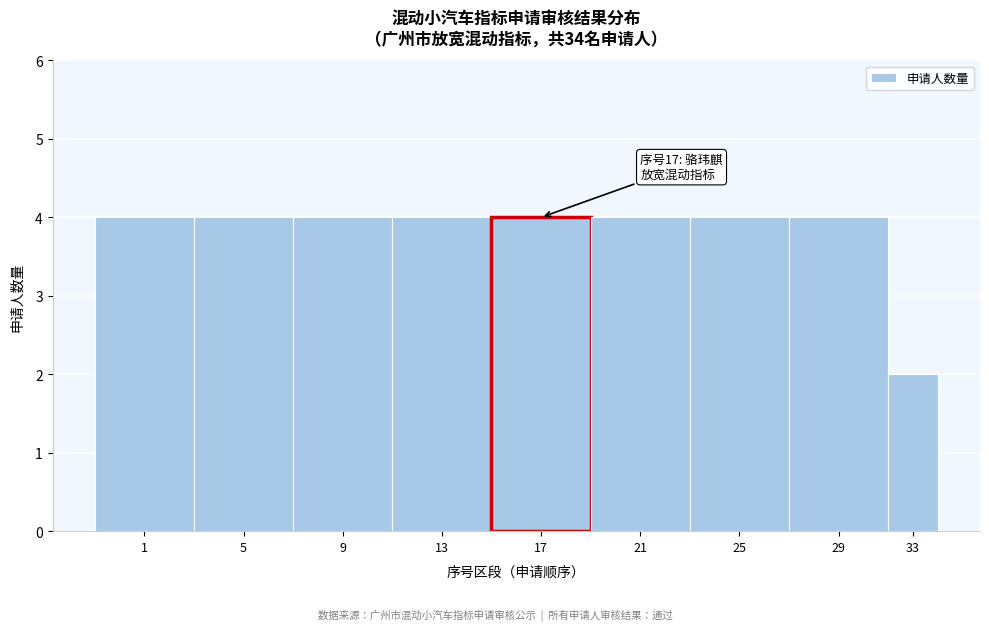

Reading right to left, transcribe all the data shown in this chart.

2	4	4	4	4	4	4	4	4